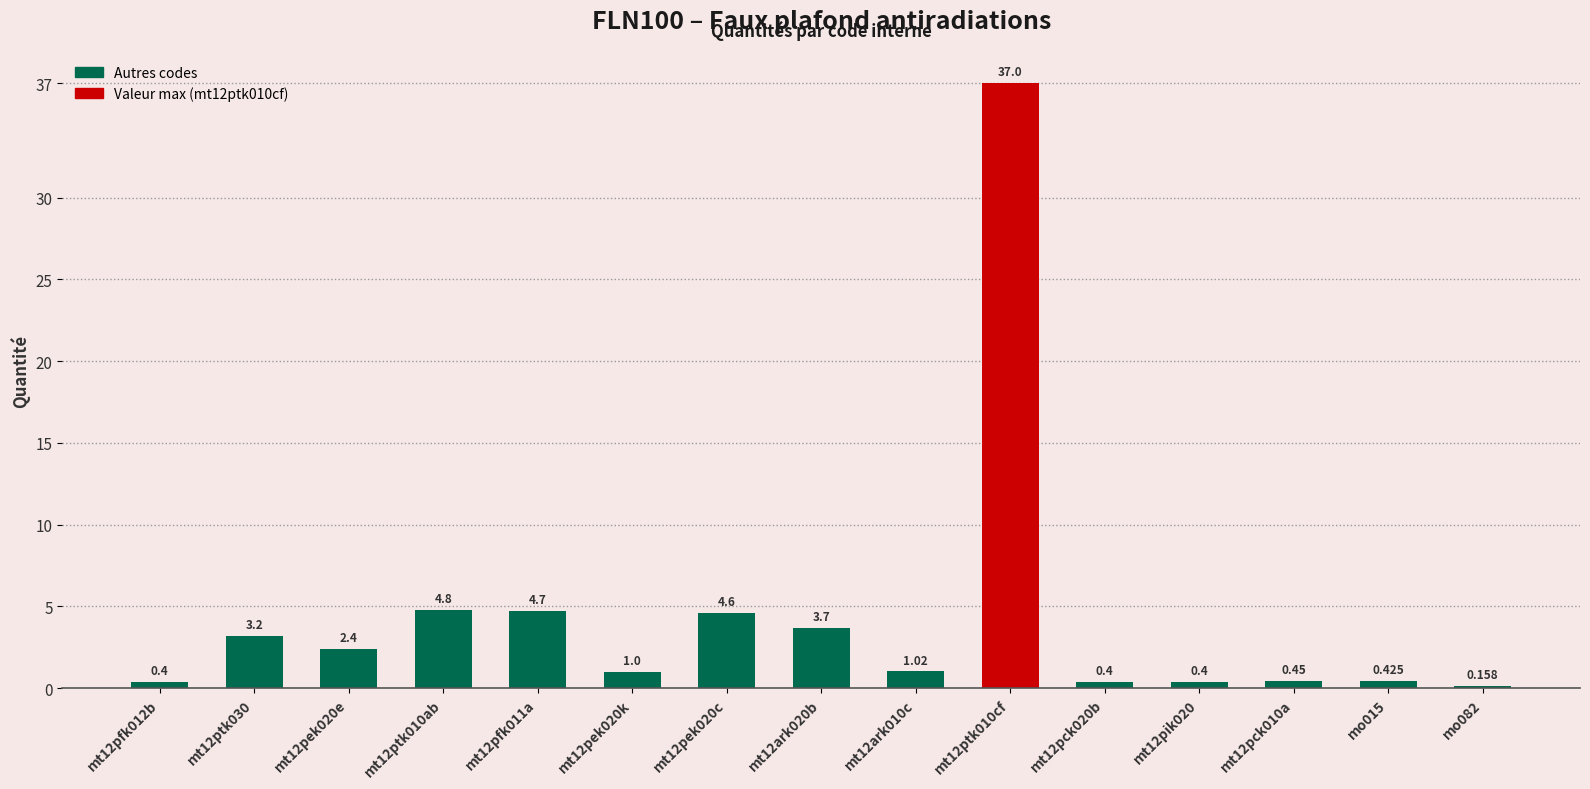

What is the sum of the values at mt12pck020b and mt12pek020c?

5.0